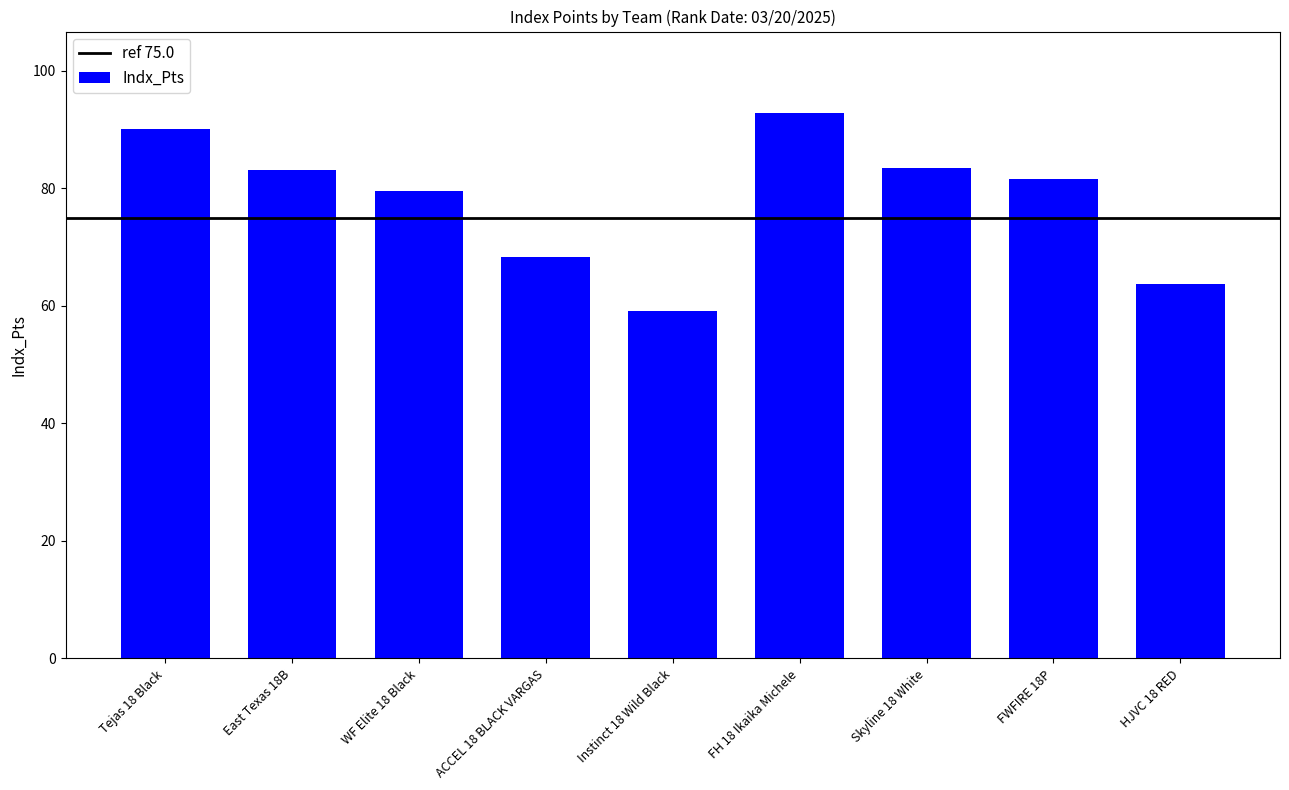

What position from the left is FH 18 Ikaika Michele?

6